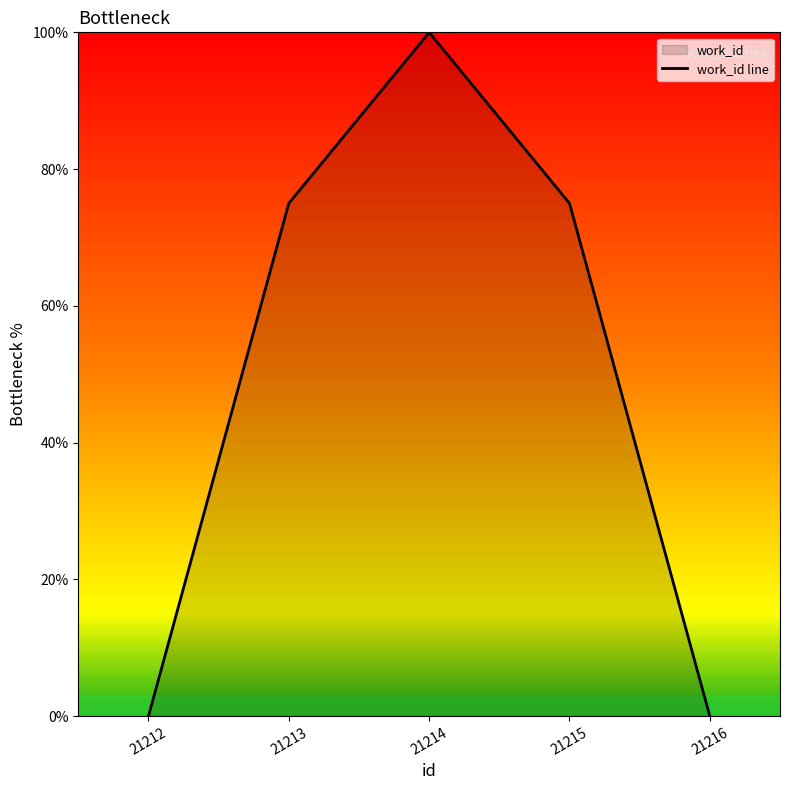

Read the value at 21214, to the nearest 50.

100